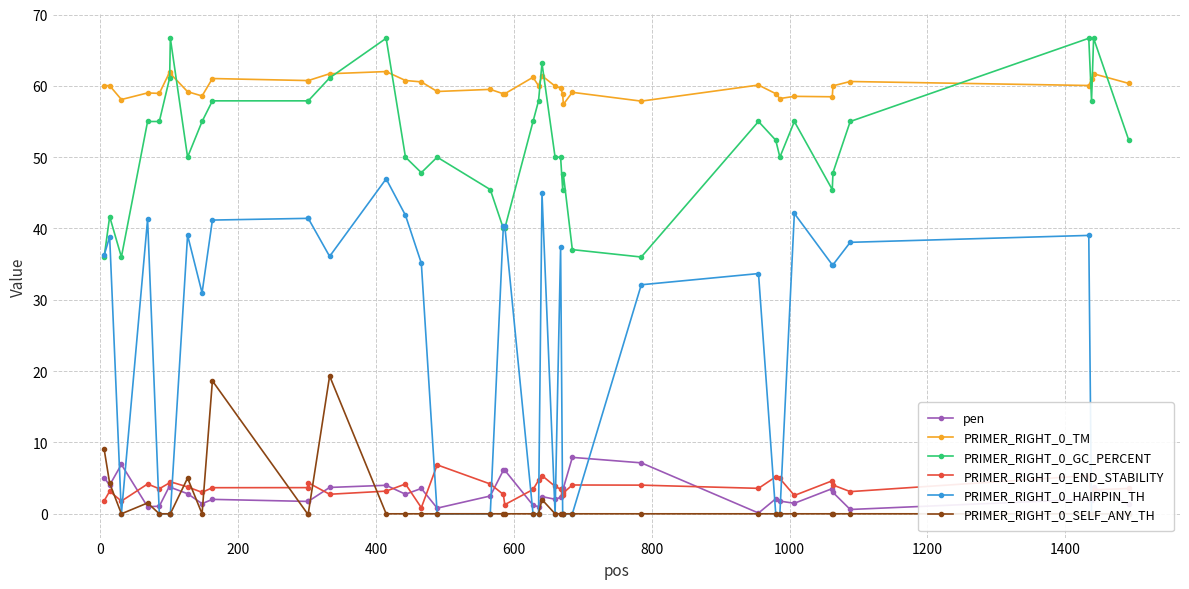

List the series in order of their peak value, lowest first.

PRIMER_RIGHT_0_END_STABILITY, pen, PRIMER_RIGHT_0_SELF_ANY_TH, PRIMER_RIGHT_0_HAIRPIN_TH, PRIMER_RIGHT_0_TM, PRIMER_RIGHT_0_GC_PERCENT